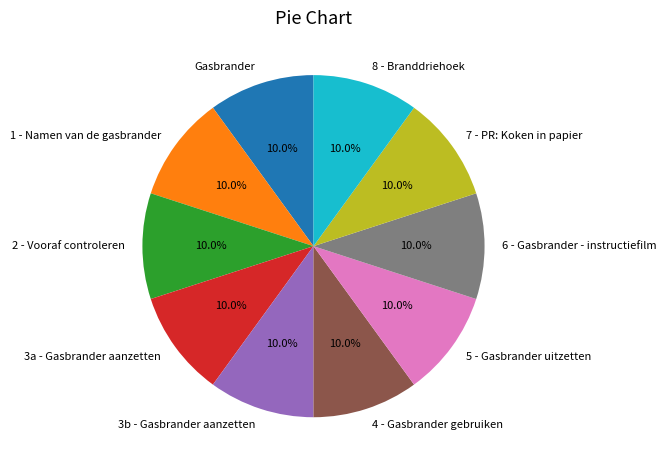

Is 5 - Gasbrander uitzetten the majority of the pie?

No